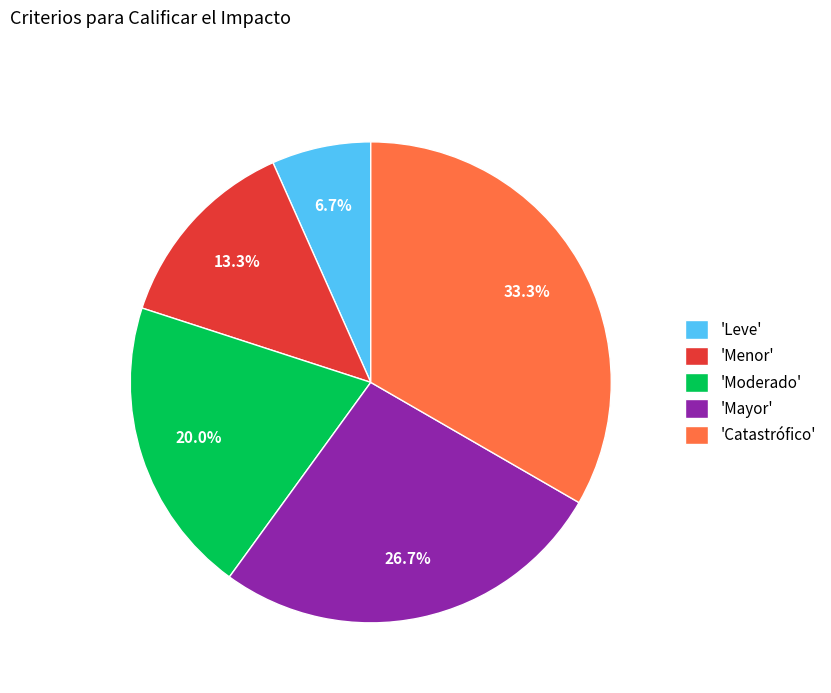

Rank the categories by value from lowest to highest.

'Leve', 'Menor', 'Moderado', 'Mayor', 'Catastrófico'